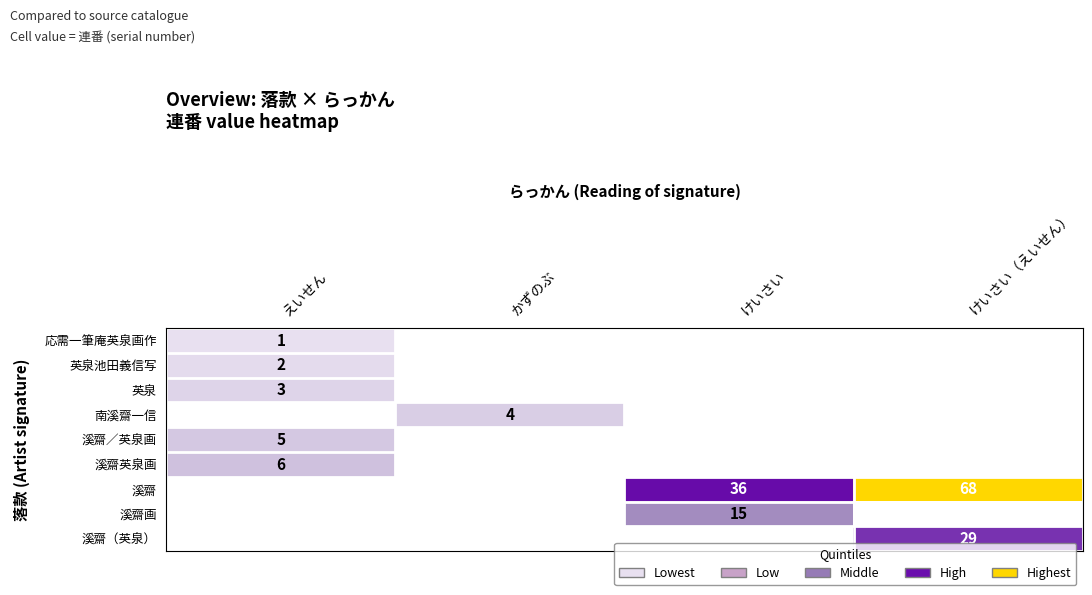

True or false: 英泉池田義信写 has a value of 2 at えいせん.

True